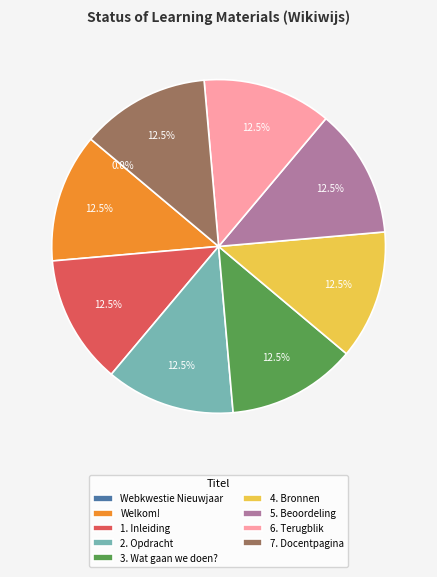

Is 4. Bronnen the majority of the pie?

No